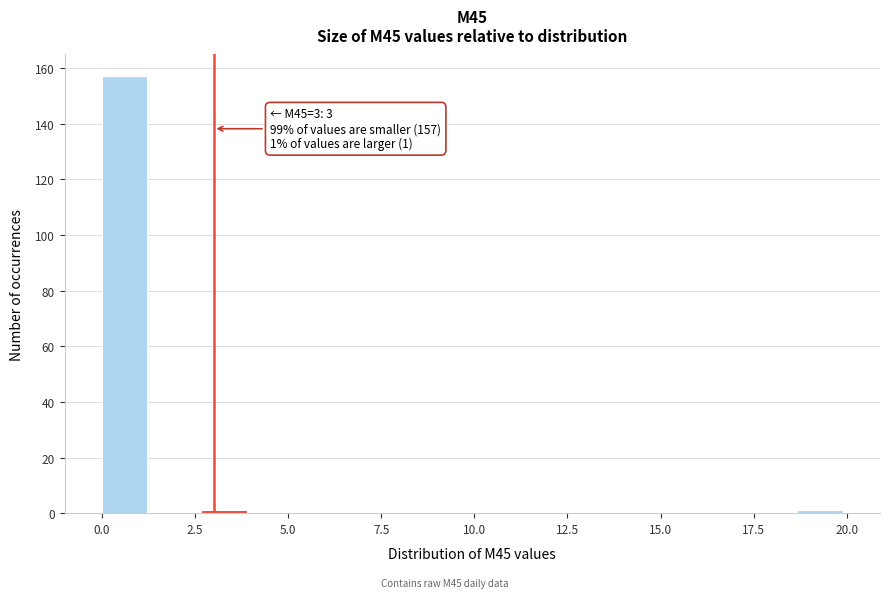

Around what value on the x-axis is the tallest bar? Give the approximate position of its centre, as read against the axis.

0.5